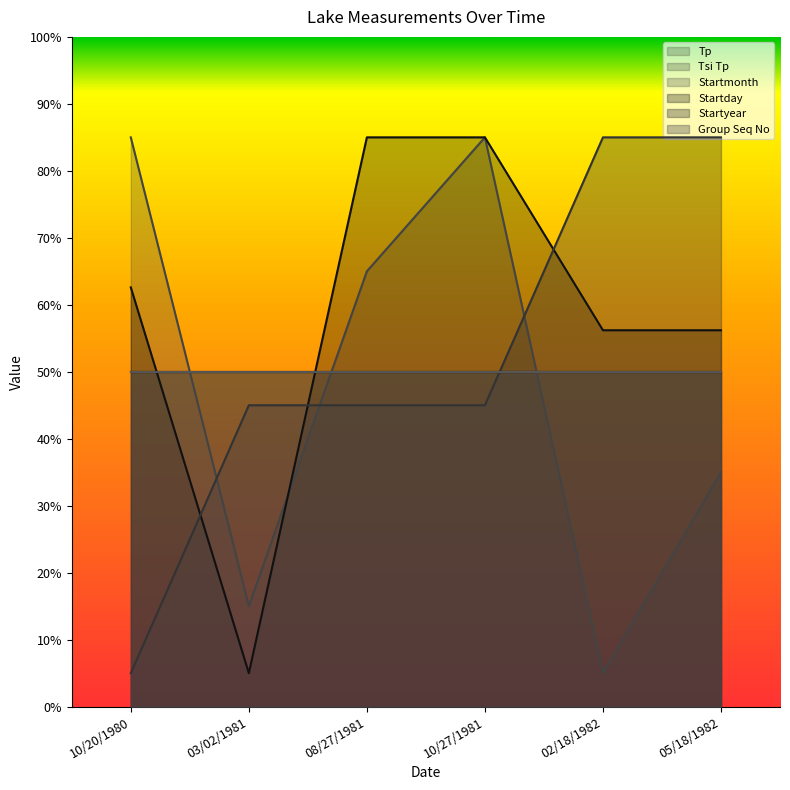

Which has a higher value, 03/02/1981 or 02/18/1982?

03/02/1981